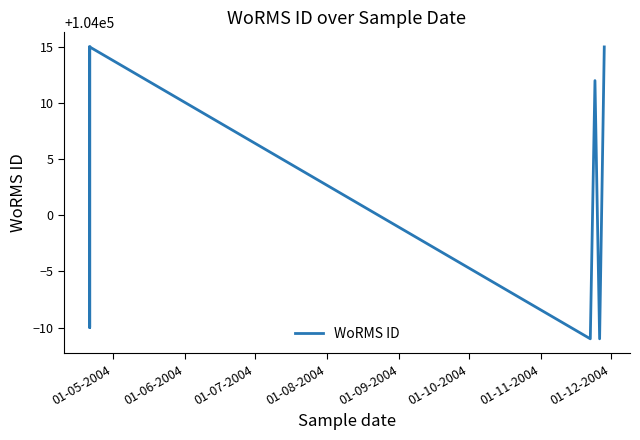

Between 01-10-2004 and 01-09-2004, which is larger?

01-09-2004